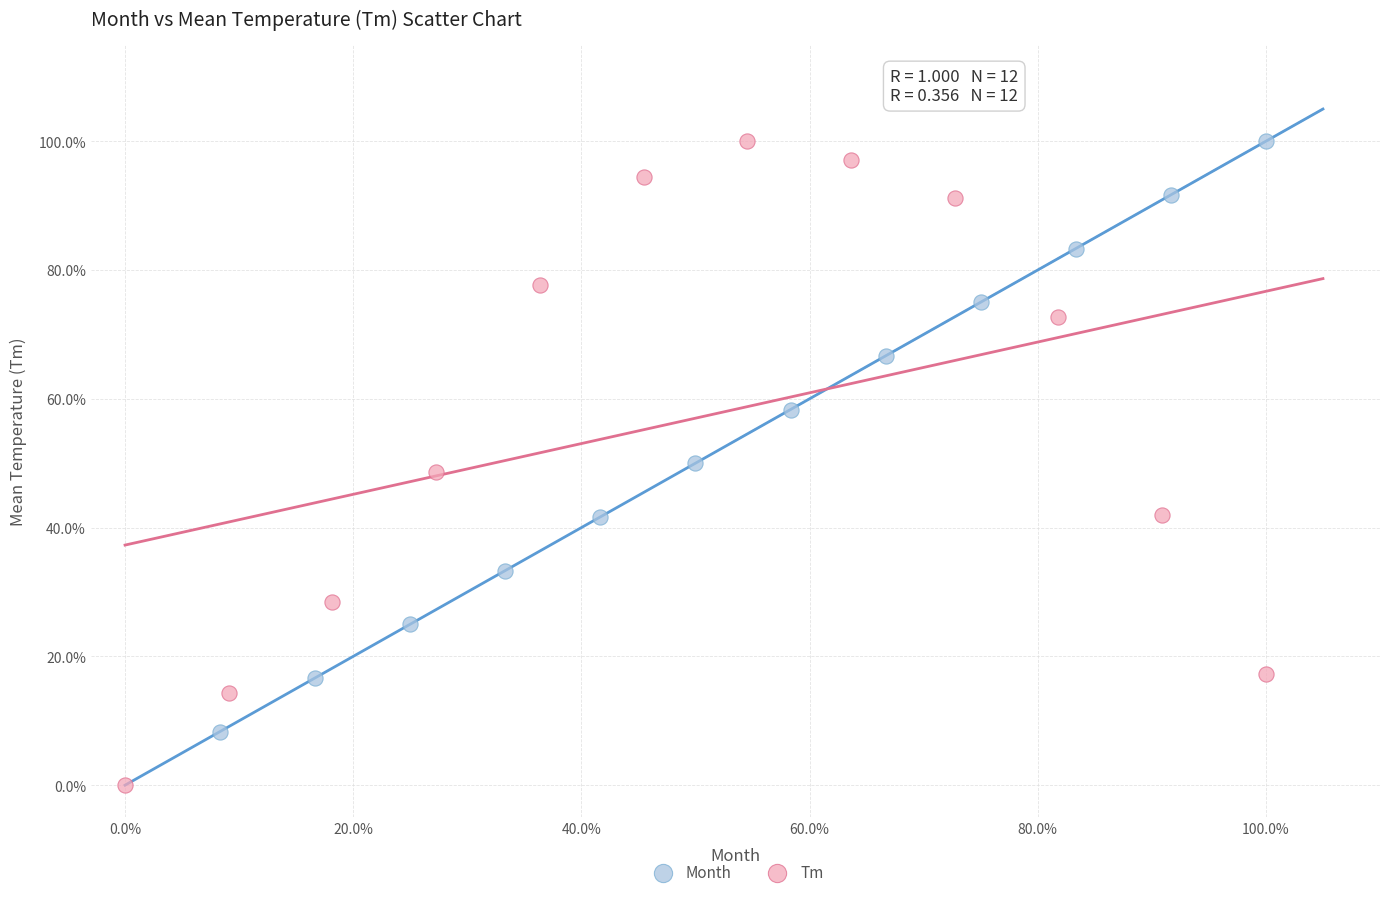

What are all the series names shown in the legend?

Month, Tm